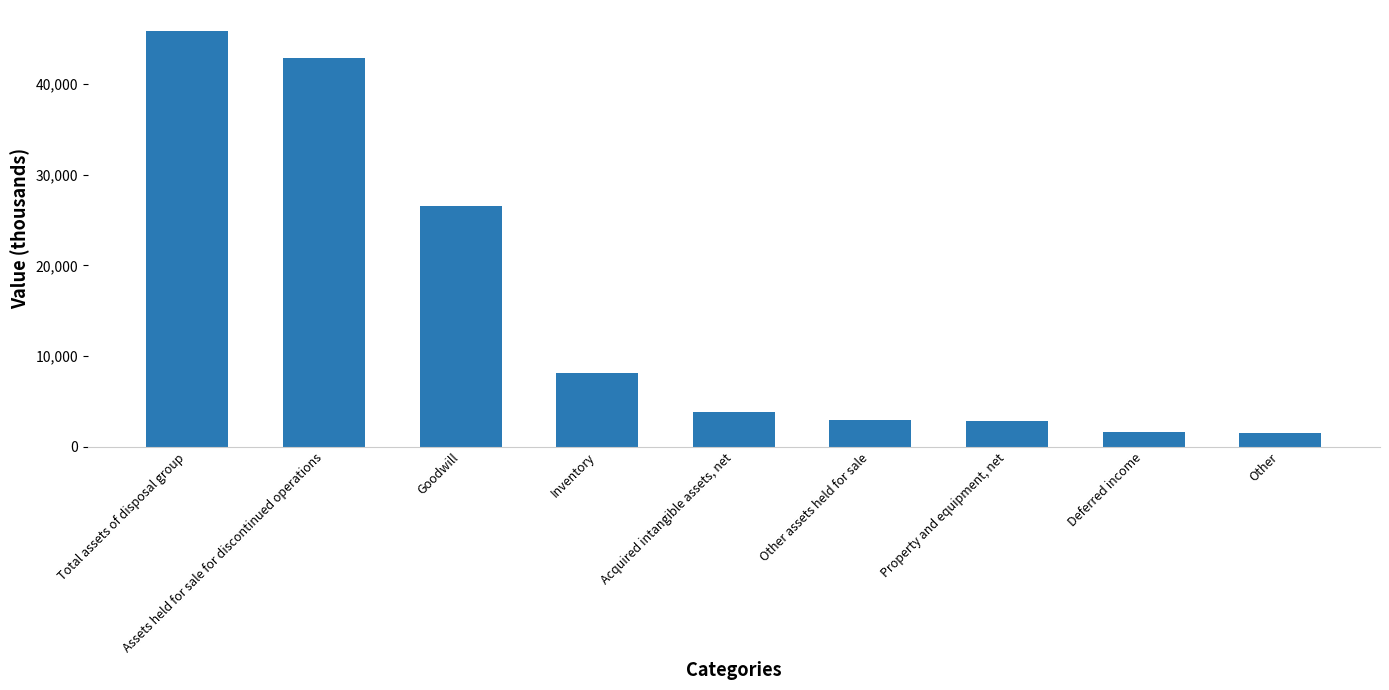

Between Other assets held for sale and Goodwill, which is larger?

Goodwill